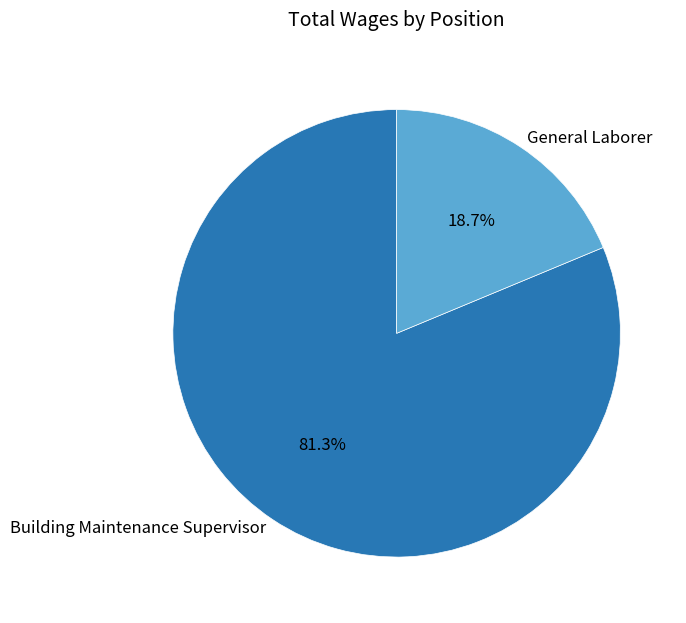

To the nearest percent, what is the difference between the largest and smallest slice percentages?

63%